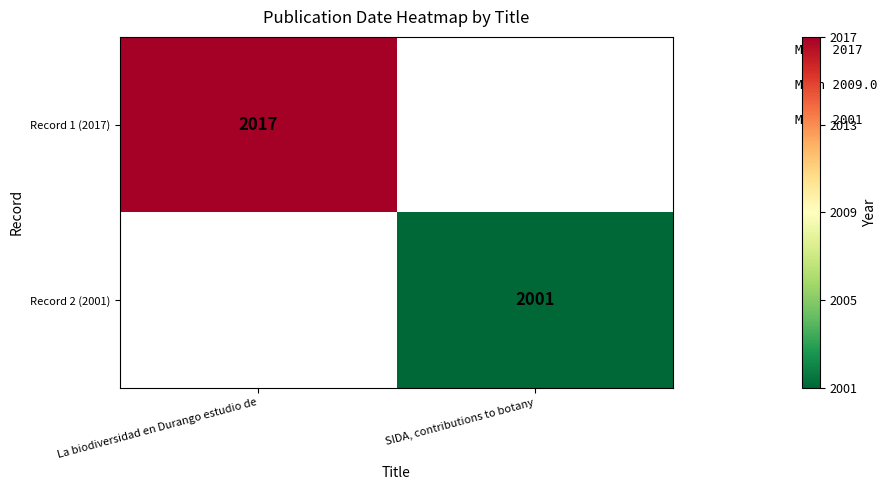

At which category does the chart reach its minimum across all series?

SIDA, contributions to botany